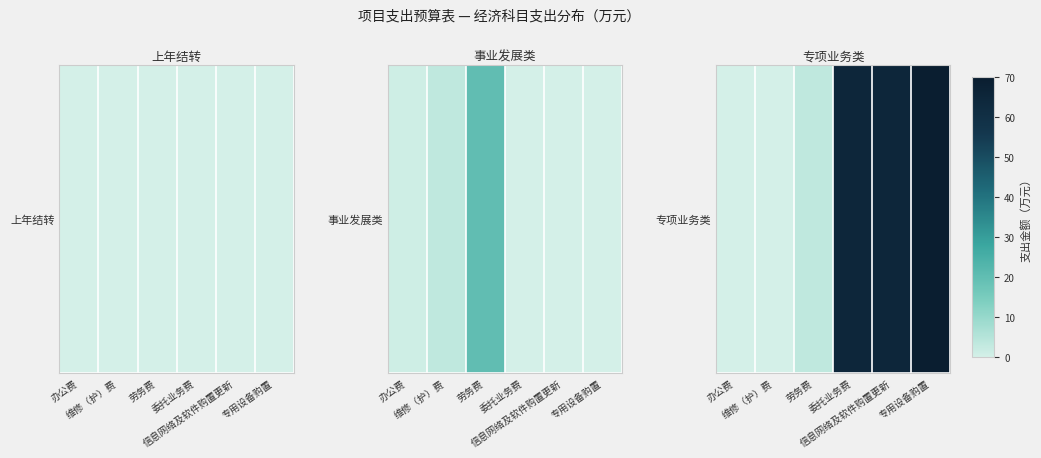

Rank the categories by value from highest to lowest.

专用设备购置, 委托业务费, 信息网络及软件购置更新, 劳务费, 办公费, 维修（护）费